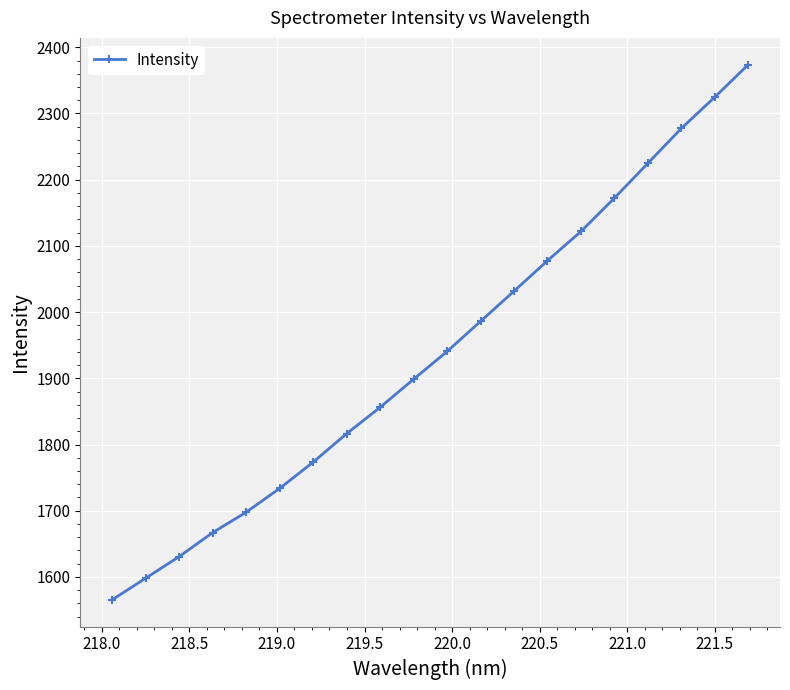

What is the difference between the maximum and minimum values?

808.4